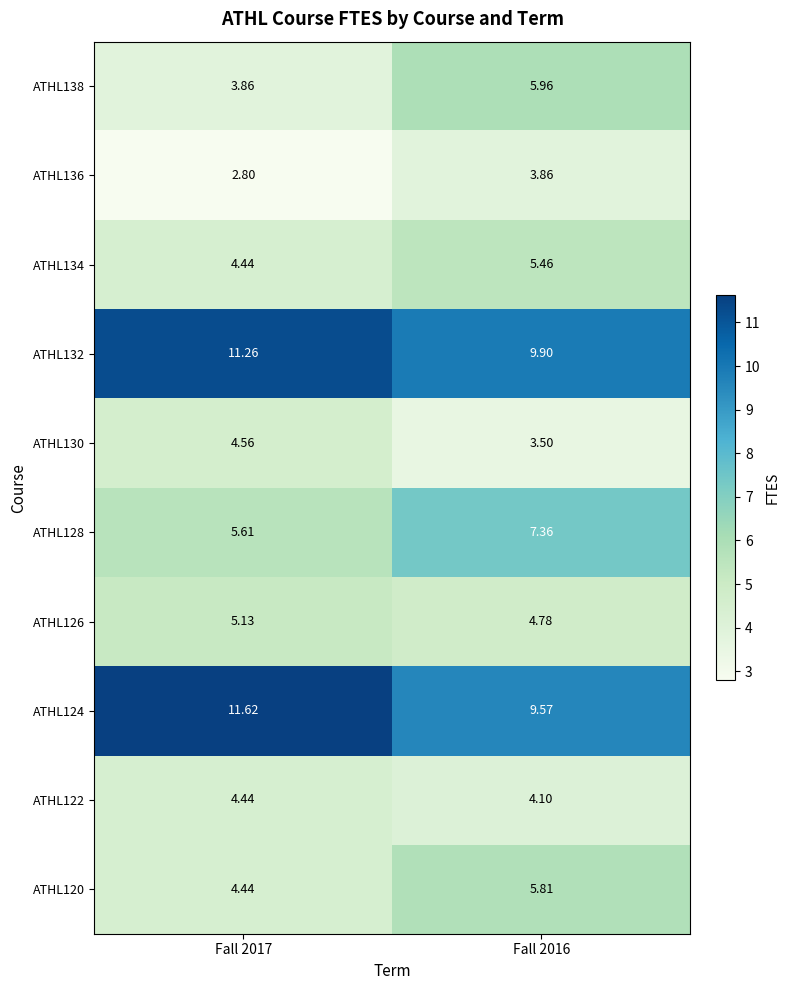

Which series has the largest range (max minus min)?

ATHL138